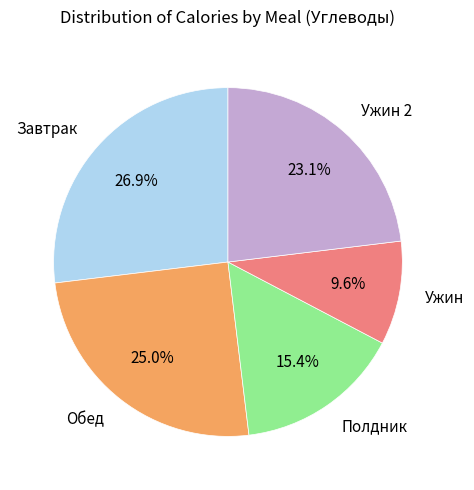

To the nearest percent, what is the combined percentage of Полдник and Ужин?

25%